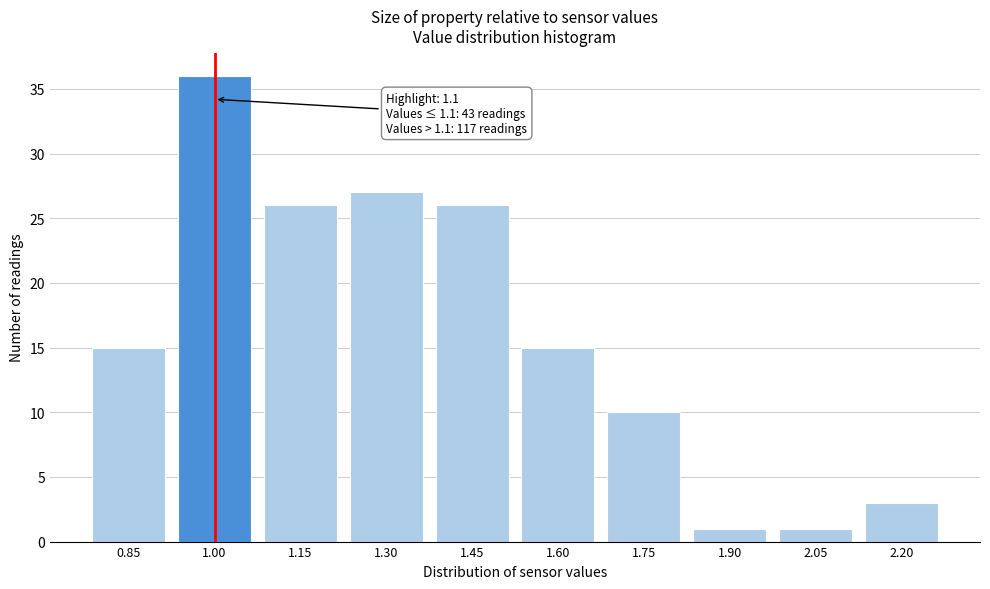

Reading left to right, list all the values displayed in this chart.

15	36	26	27	26	15	10	1	1	3